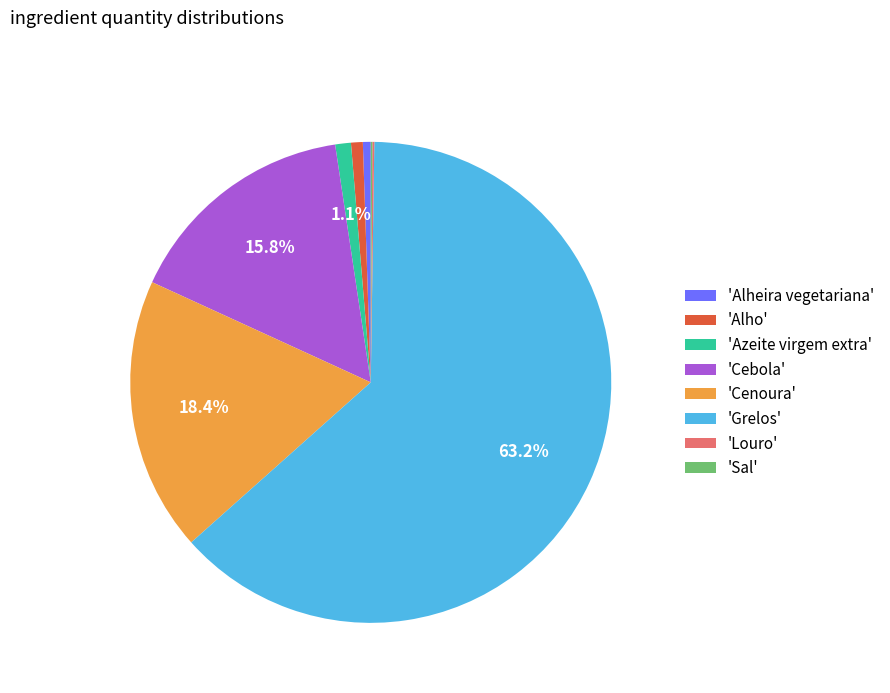

What is the majority slice?

'Grelos'